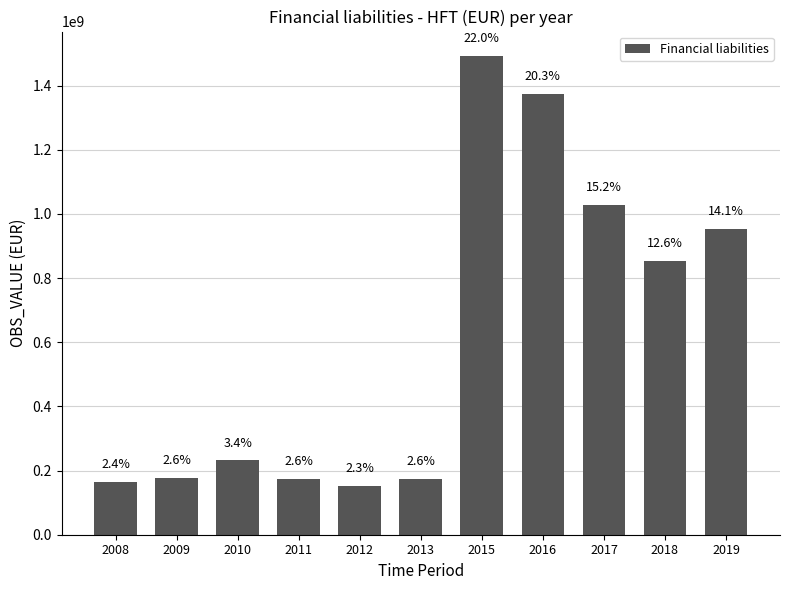

How many bars are there in total?

11